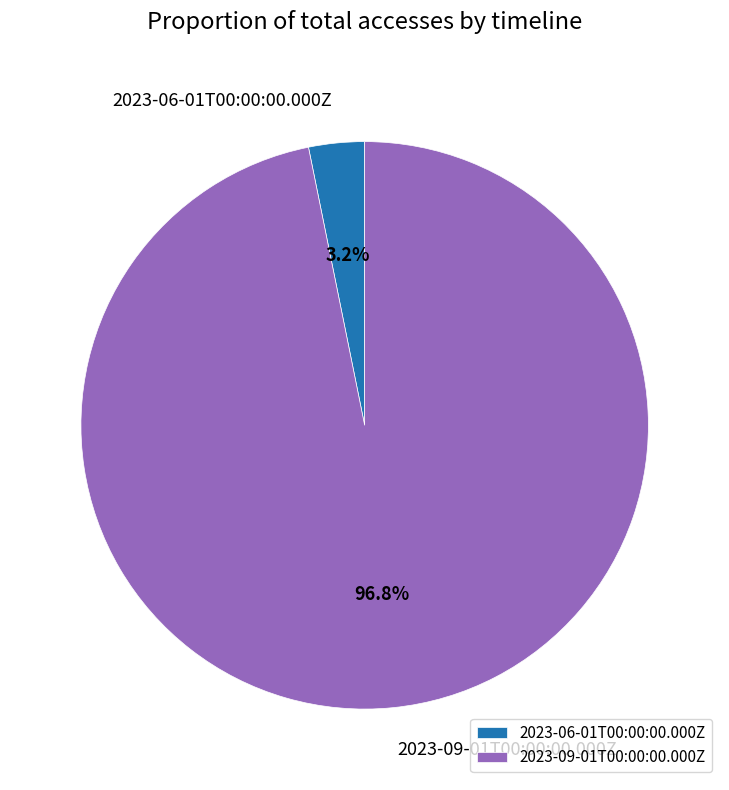

Is there any slice that represents more than half of the pie?

Yes